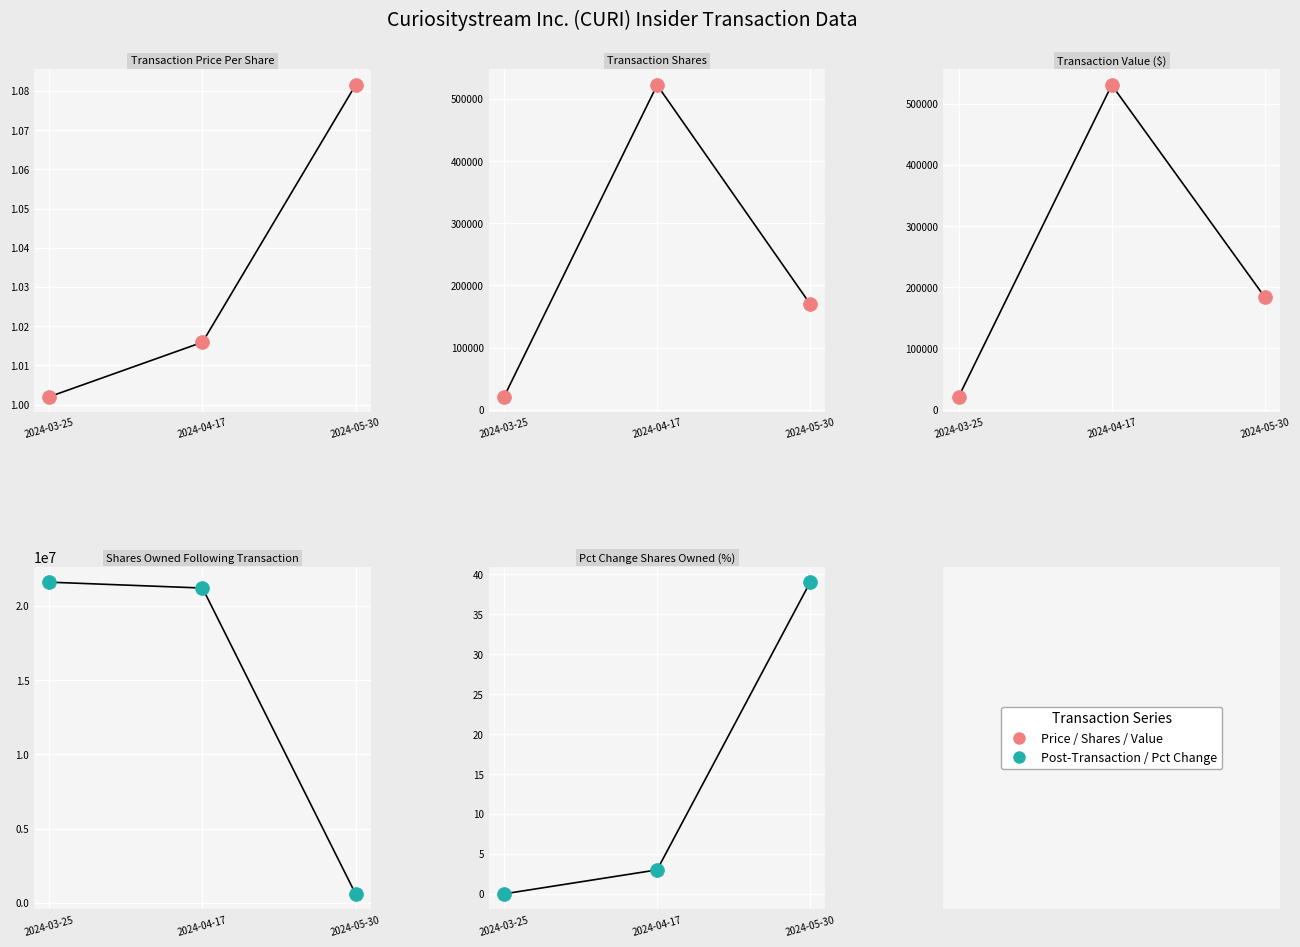

At how many categories does at least one series exceed 413256?

3